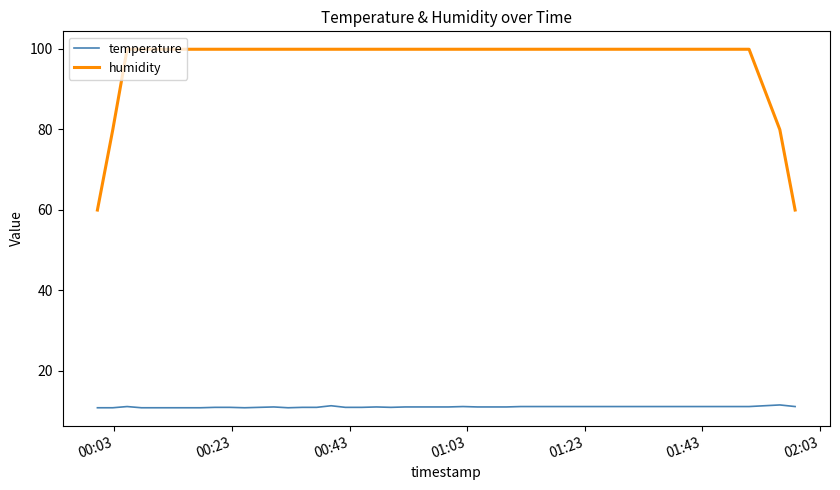

What is the lowest value of the temperature series?

10.8